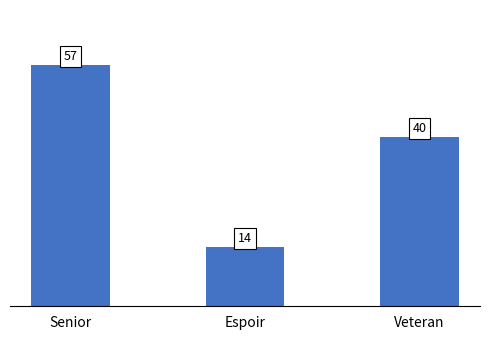

Is it true that the value at Espoir is 14?

True